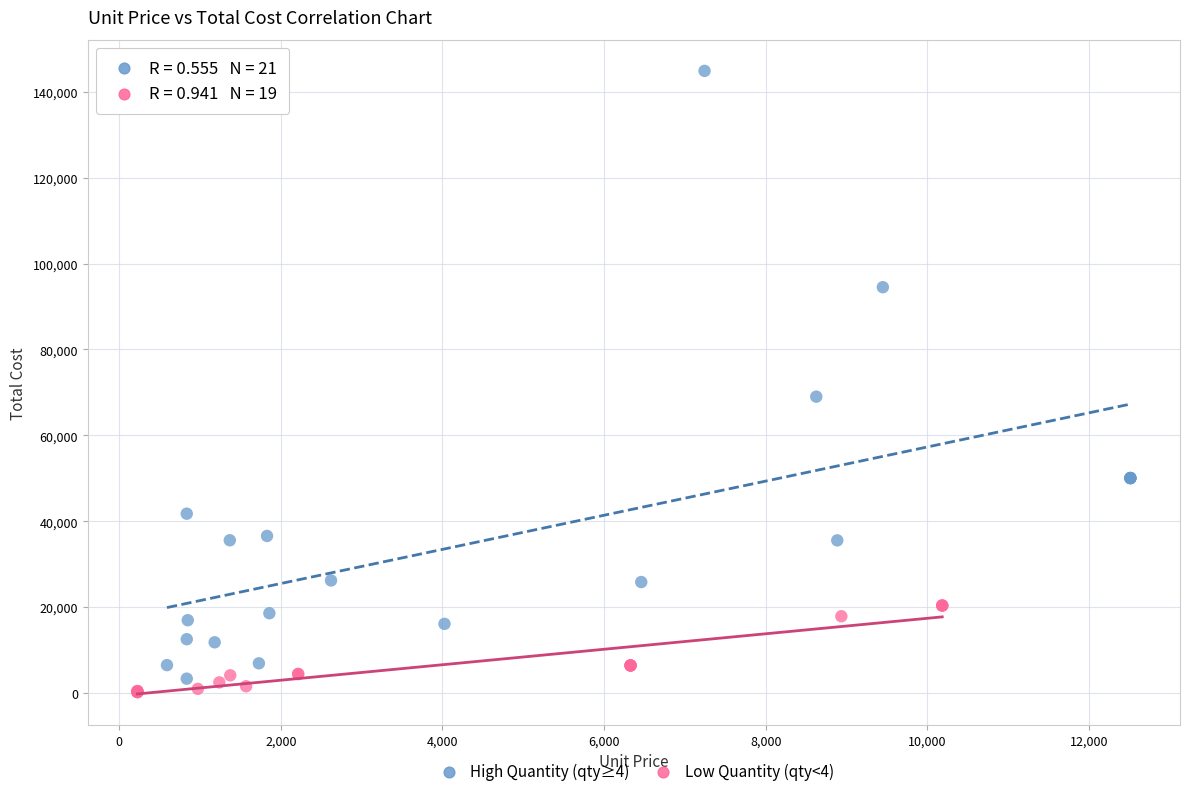

What are all the series names shown in the legend?

High Quantity (qty≥4), Low Quantity (qty<4)